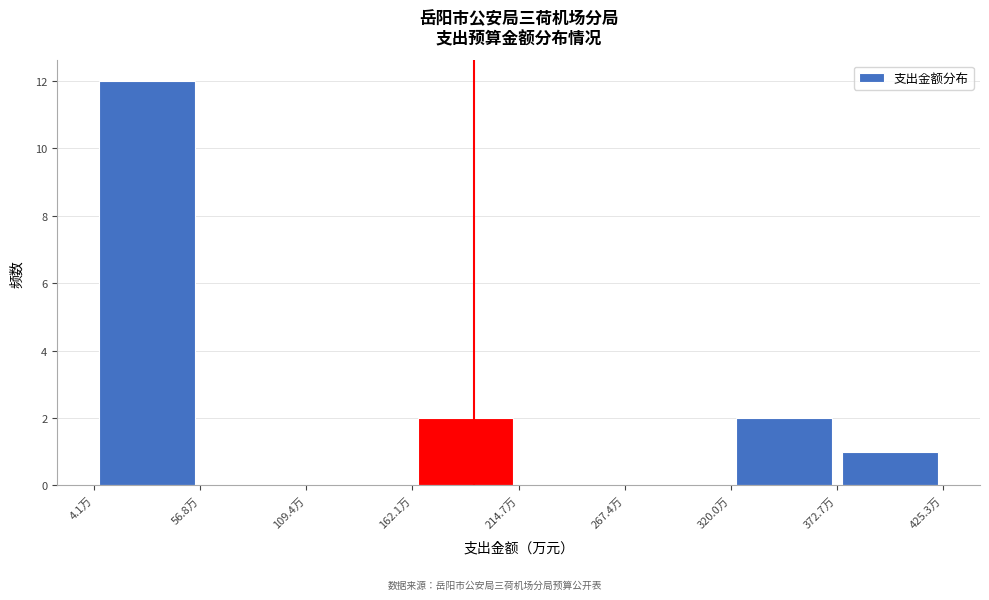

Reading left to right, list every bar in this chart as the range it spans on the x-axis followed by its height. Neither the bar edges nor the heights are printed on the chart, so give them approximately, as read against the axes.

0 to 60: 12
60 to 110: 0
110 to 160: 0
160 to 210: 2
210 to 270: 0
270 to 320: 0
320 to 370: 2
370 to 430: 1